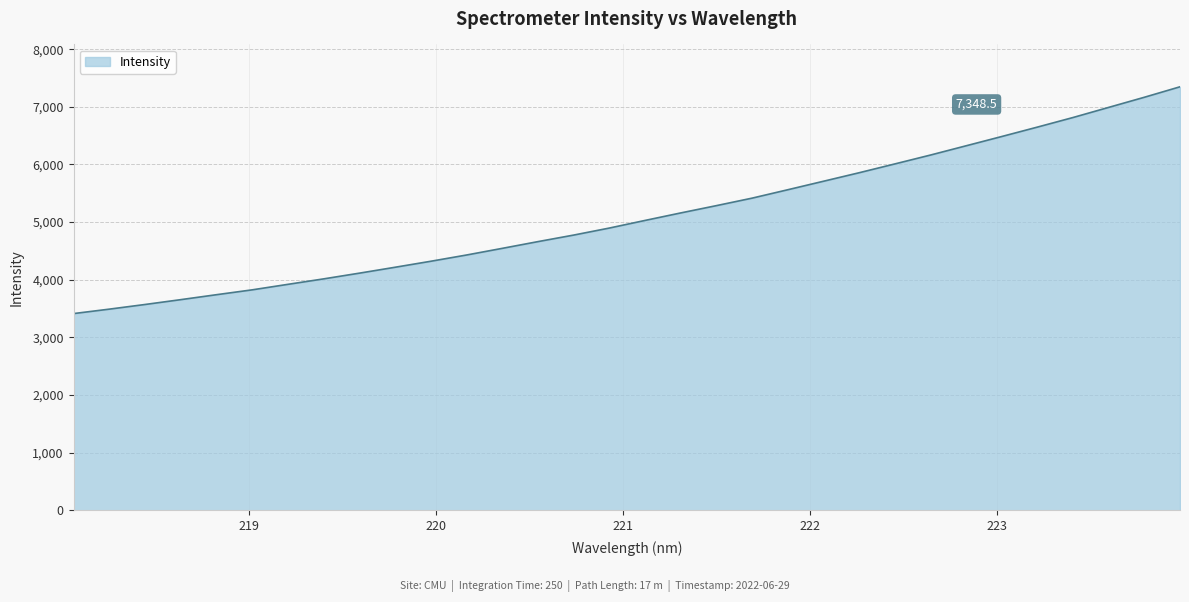

What is the smallest value displayed?

3412.4